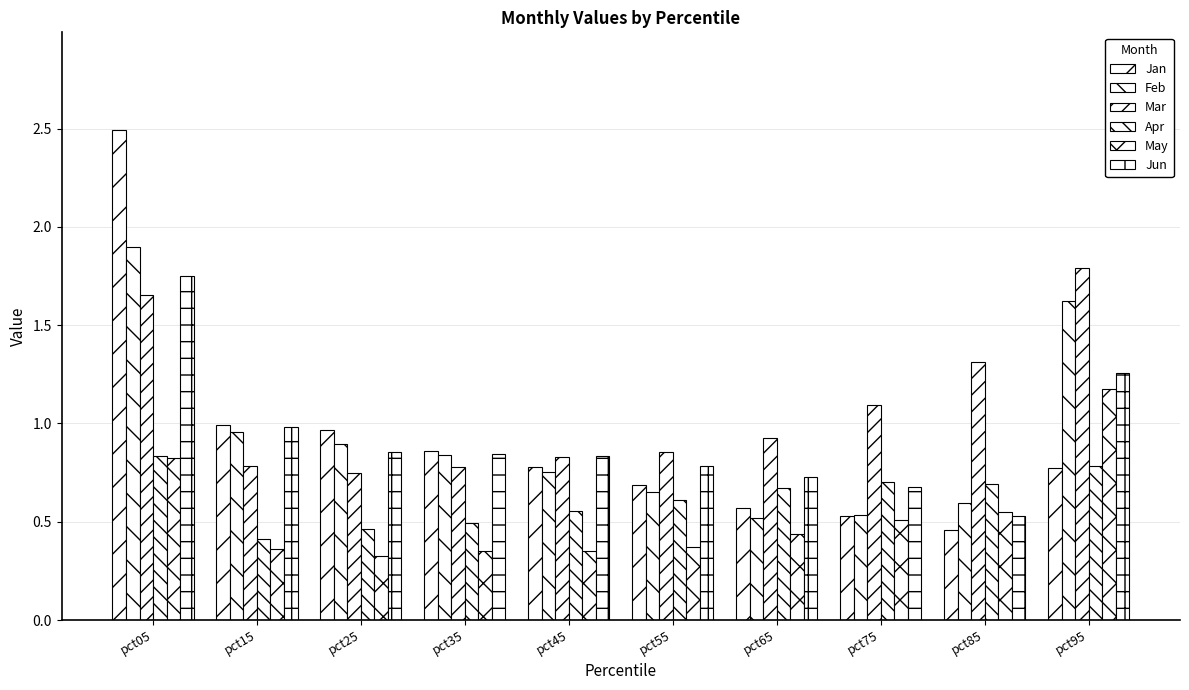

True or false: Mar has a value of 0.4 at pct55.

False